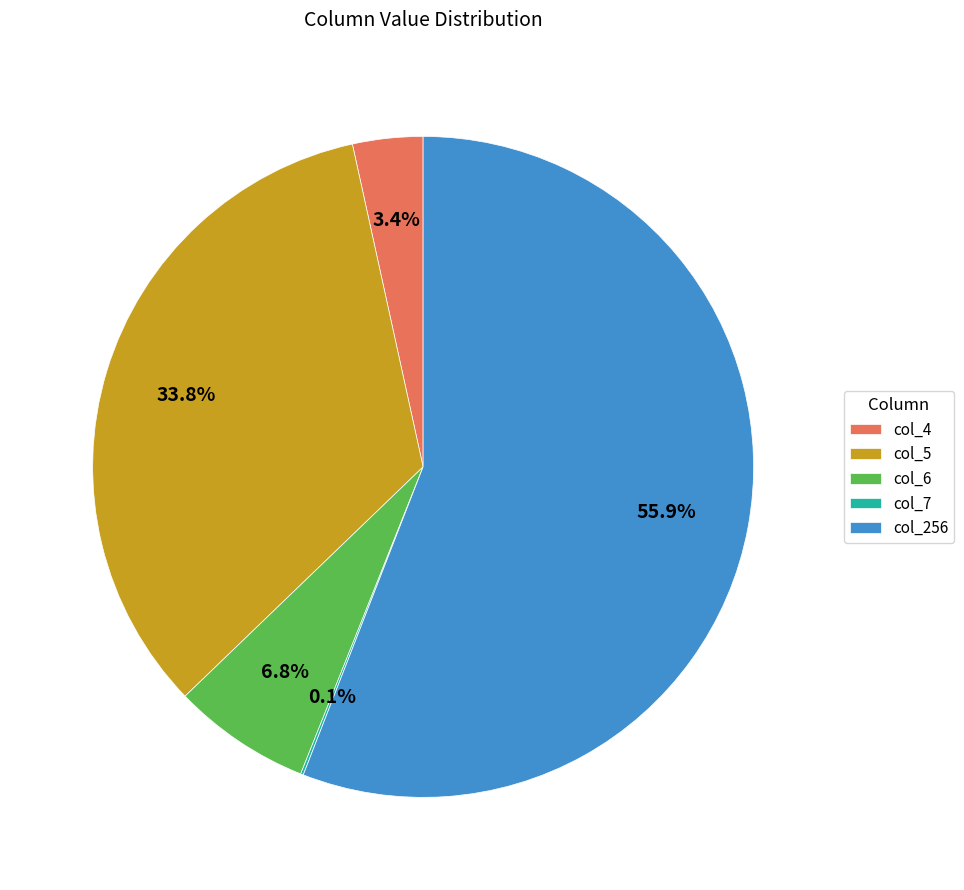

Which slice is the largest?

col_256